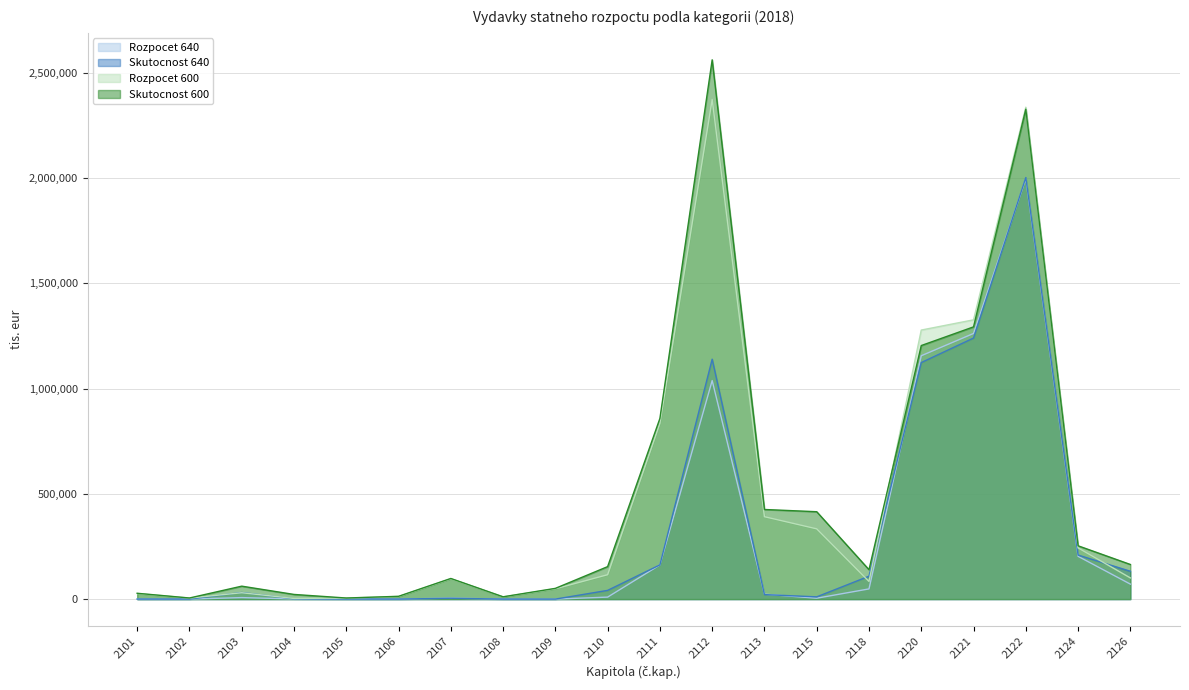

Is it true that Skutocnost 640 equals 38 at 2108?

False